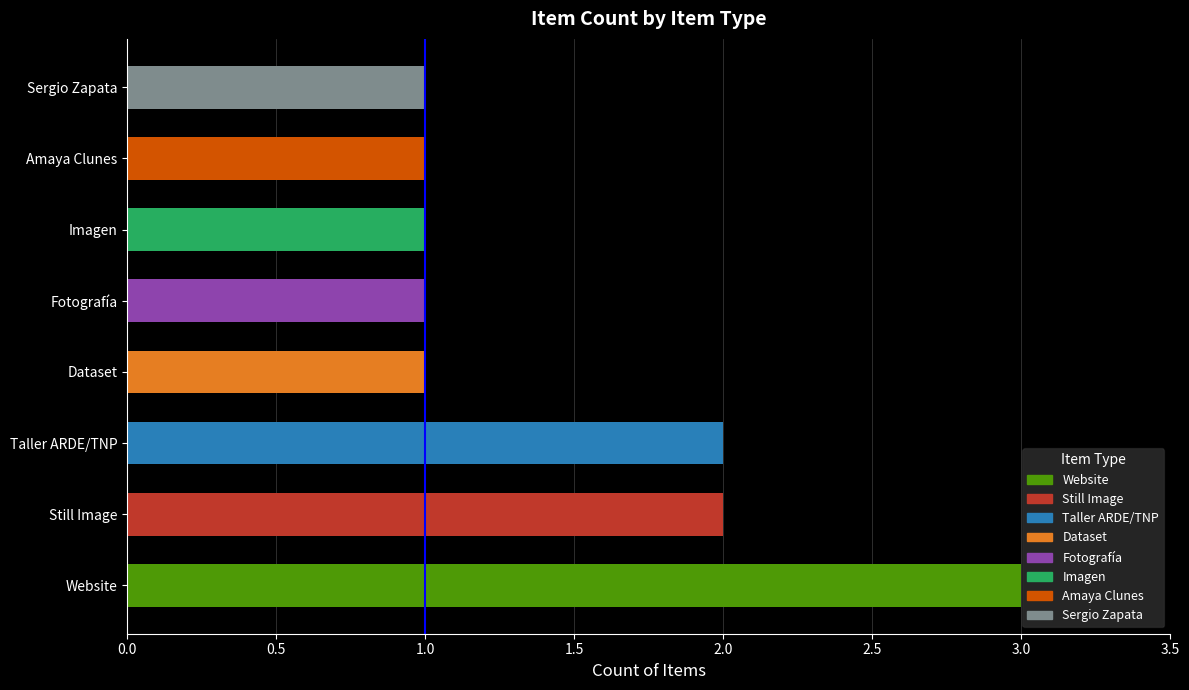

Rank the categories by value from lowest to highest.

Dataset, Fotografía, Imagen, Amaya Clunes, Sergio Zapata, Still Image, Taller ARDE/TNP, Website